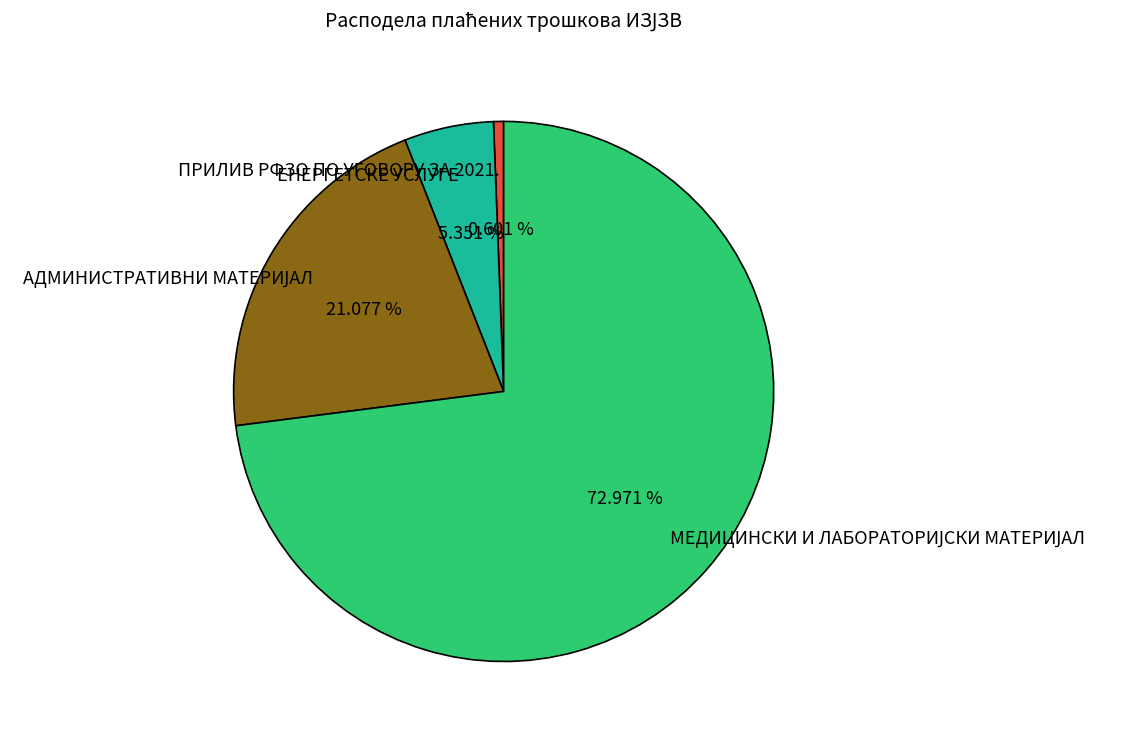

What is the smallest slice in the pie chart?

ПРИЛИВ РФЗО ПО УГОВОРУ ЗА 2021.